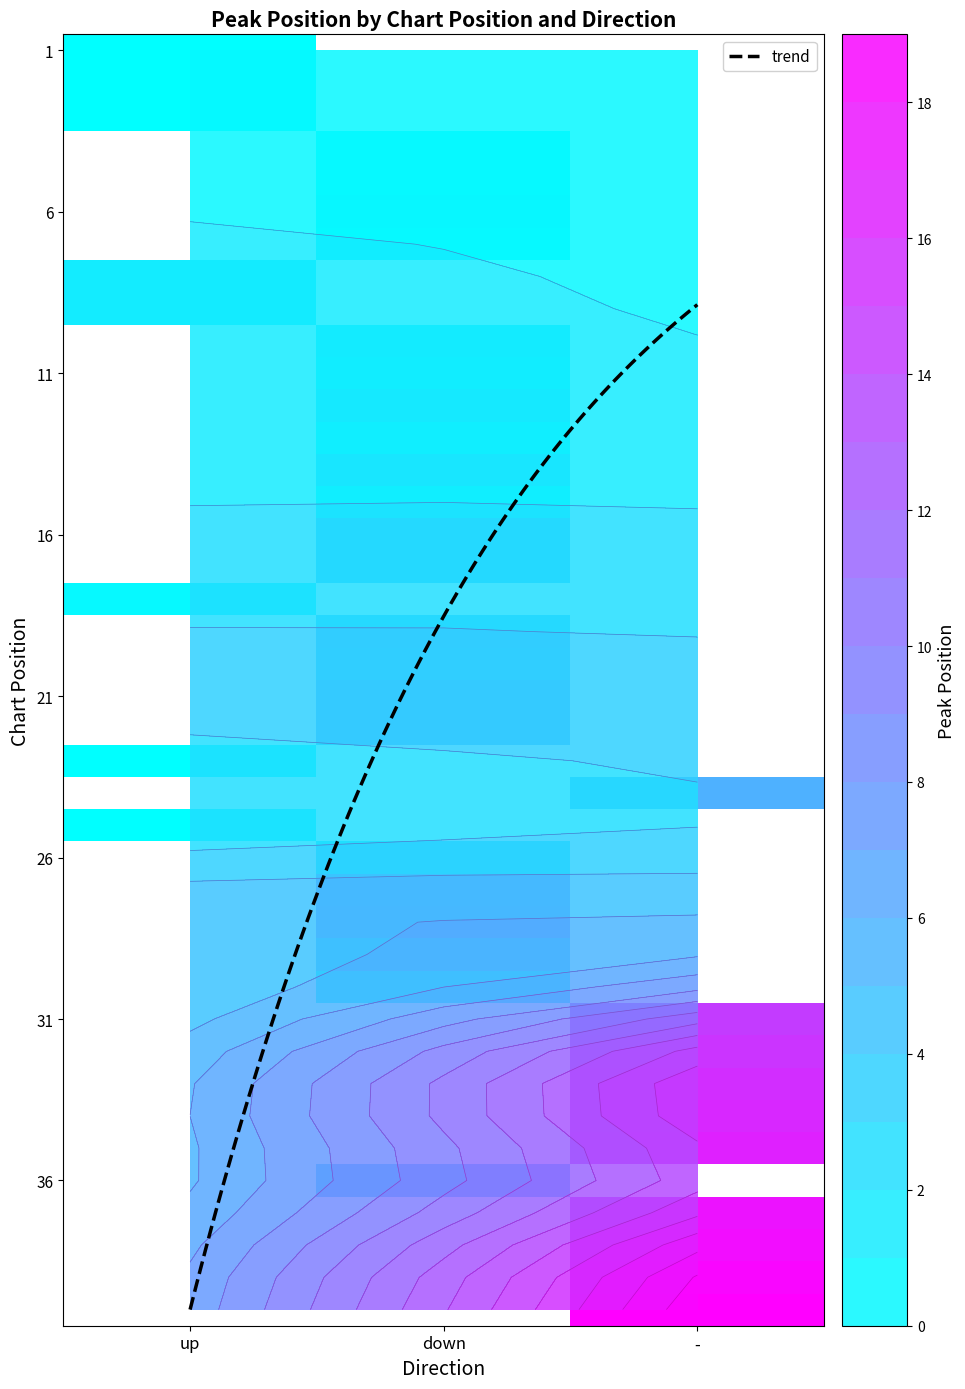

At which label is 2 closest to 20?

27